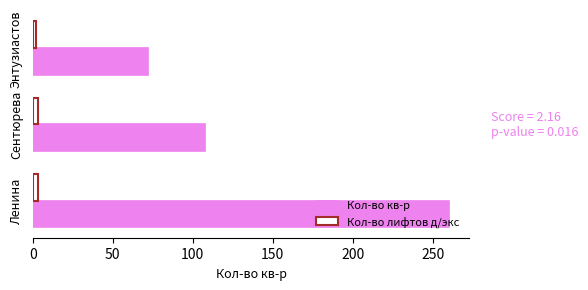

What is the difference between the maximum and second lowest values in the Кол-во кв-р series?

152